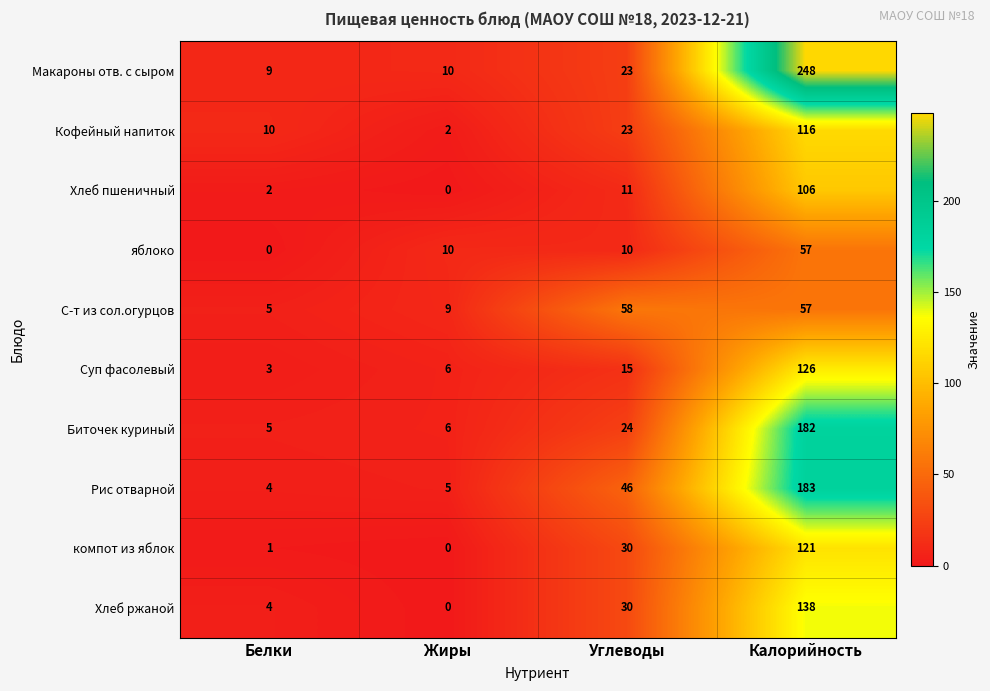

What is the total value across all series at Жиры?

48